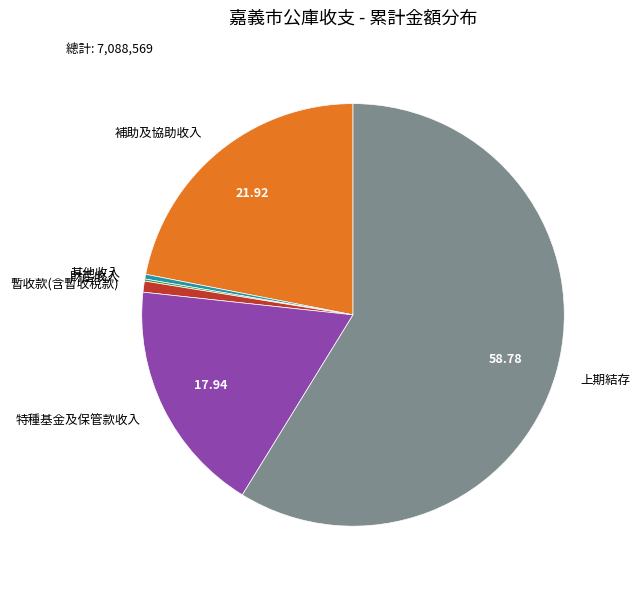

Combined, do 暫收款(含暫收稅款) and 補助及協助收入 account for over 50%?

No